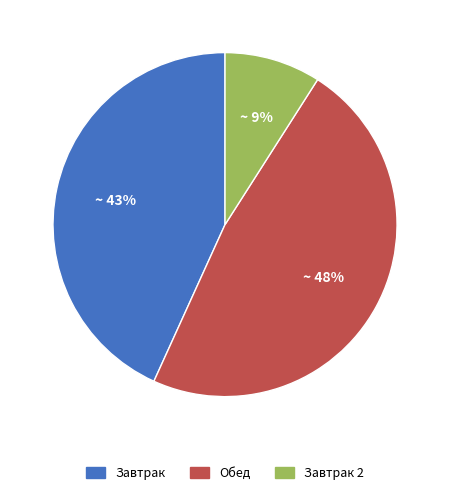

Is there a majority slice in this chart?

No